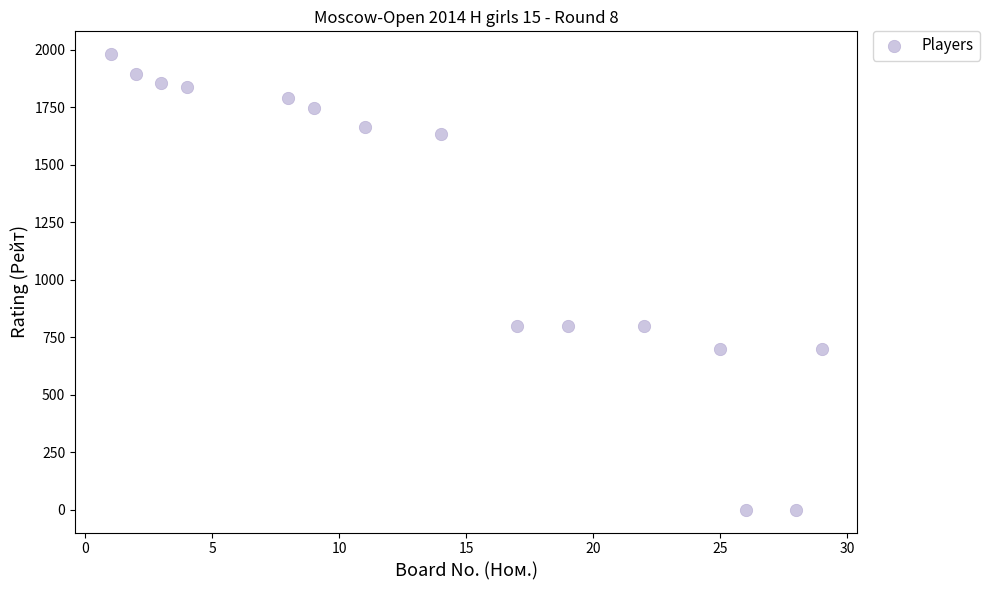

What is the range of Y values (max minus min)?

1981